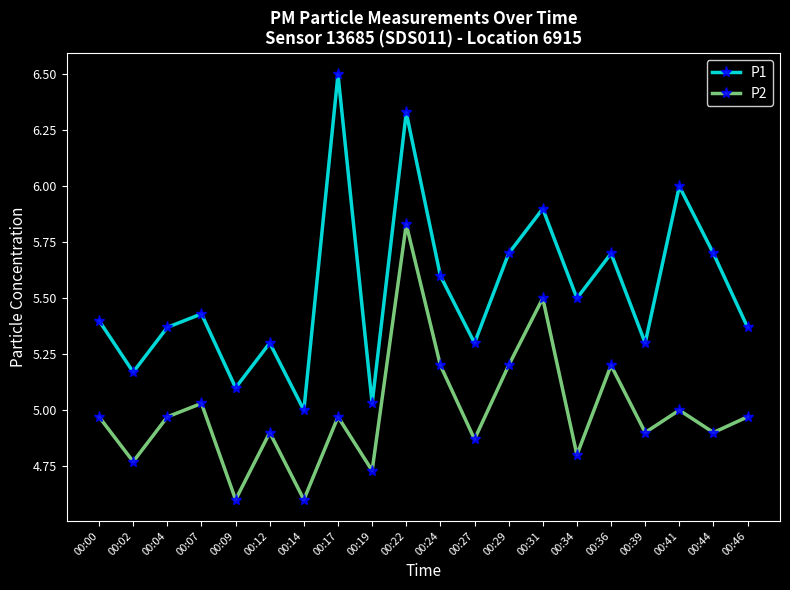

List the series in order of their peak value, lowest first.

P2, P1